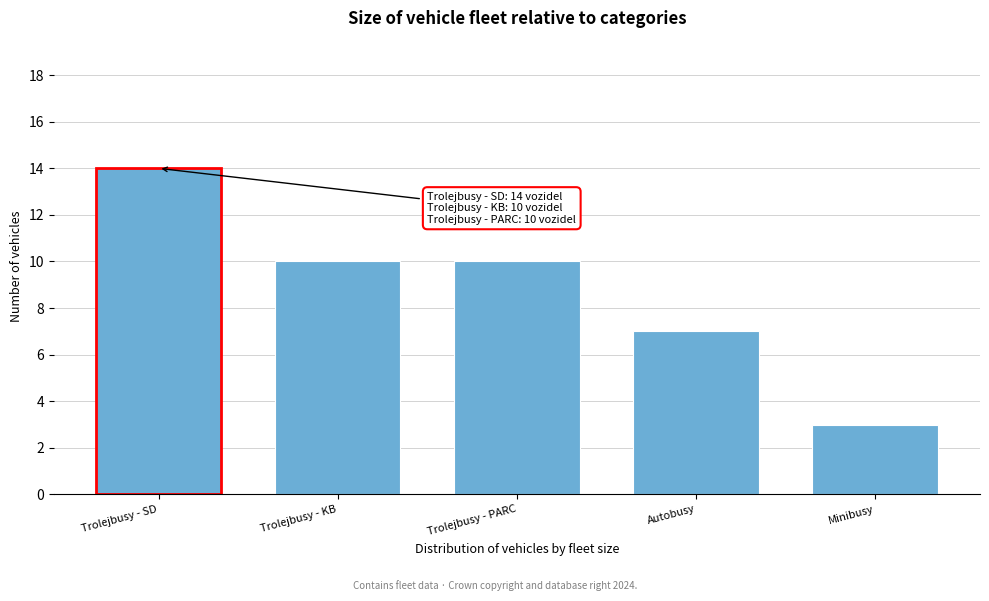

Reading left to right, what are all the values shown in this chart?

Trolejbusy - SD=14	Trolejbusy - KB=10	Trolejbusy - PARC=10	Autobusy=7	Minibusy=3